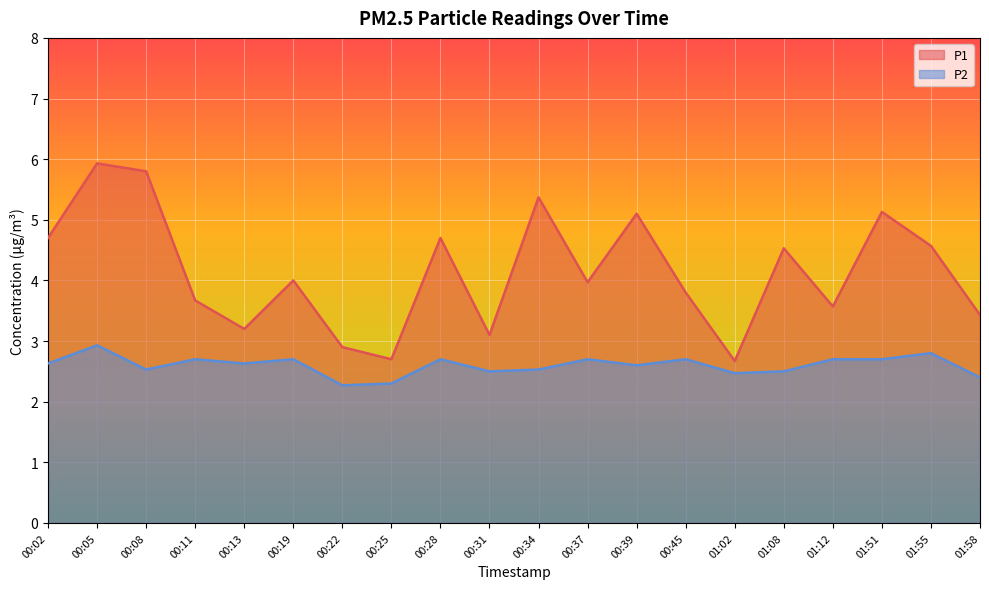

What are all the series names shown in the legend?

P1, P2